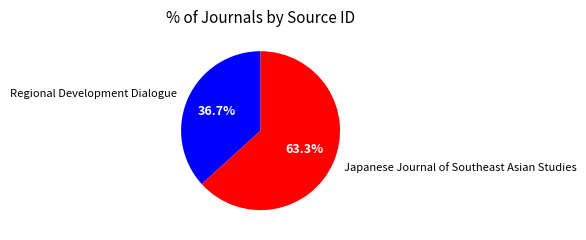

How many slices are in this pie chart?

2